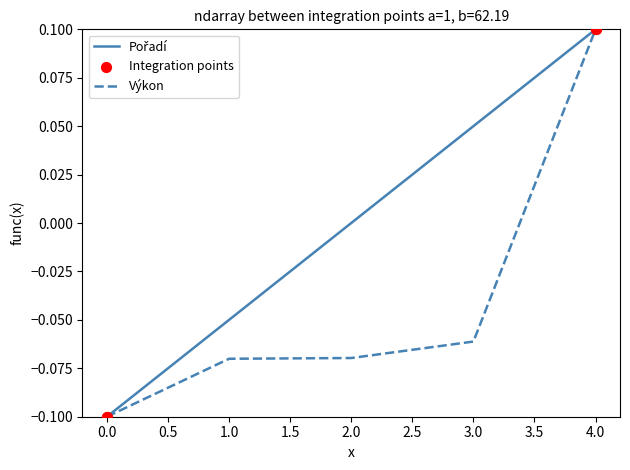

What position from the left is 2.0?

3